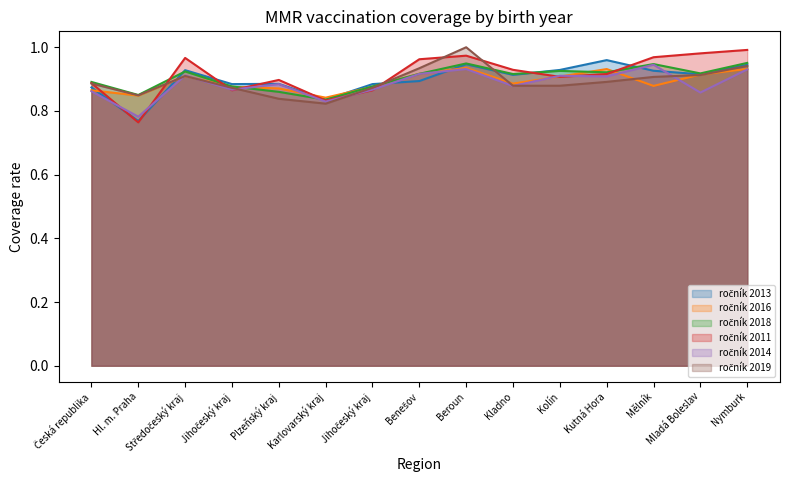

True or false: ročník 2013 has a value of 0.9 at Nymburk.

True